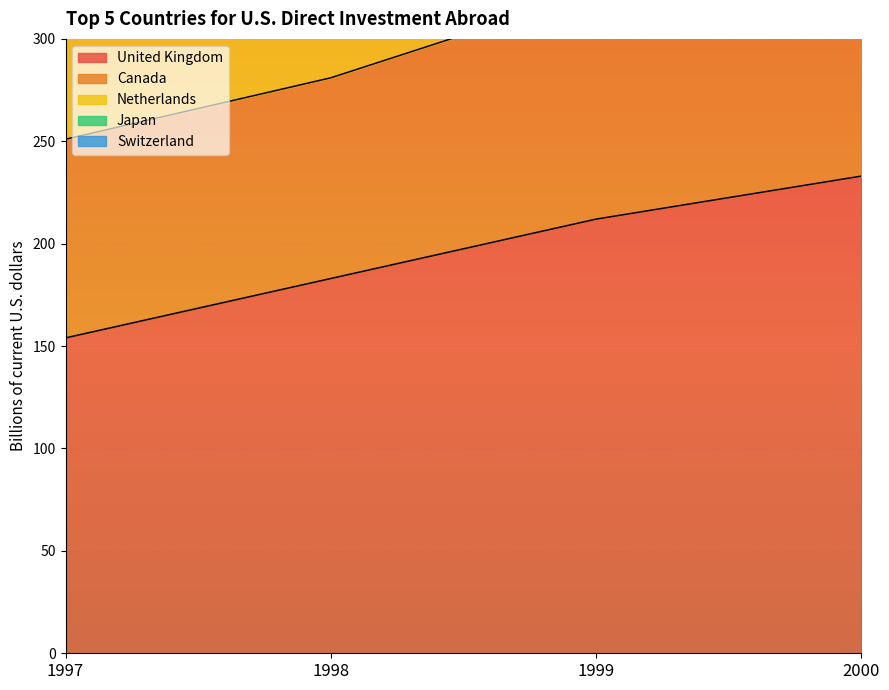

Which label corresponds to the smallest value in the chart?

1997